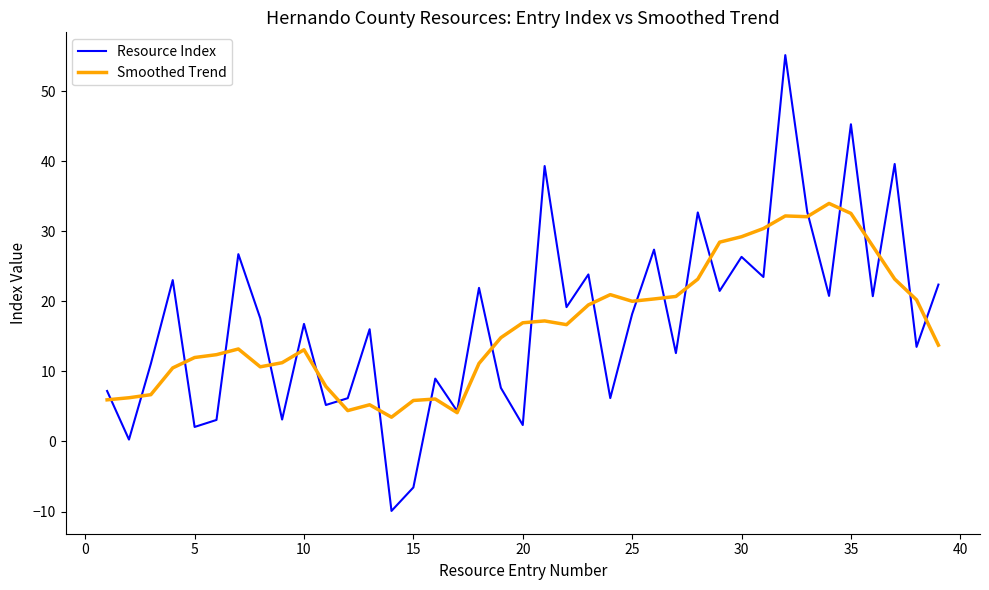

True or false: Resource Index has more than 0 points higher than both neighbors.

True